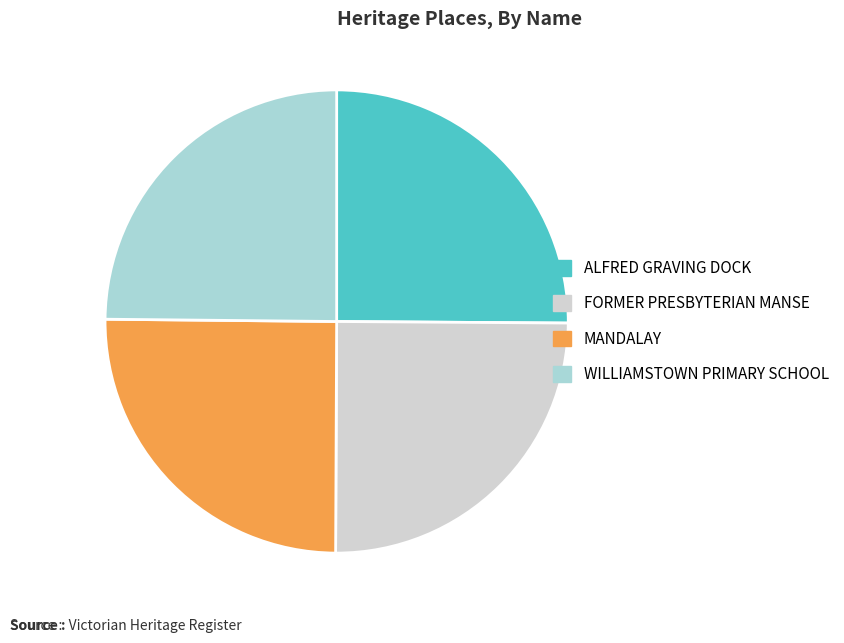

Is FORMER PRESBYTERIAN MANSE the majority of the pie?

No